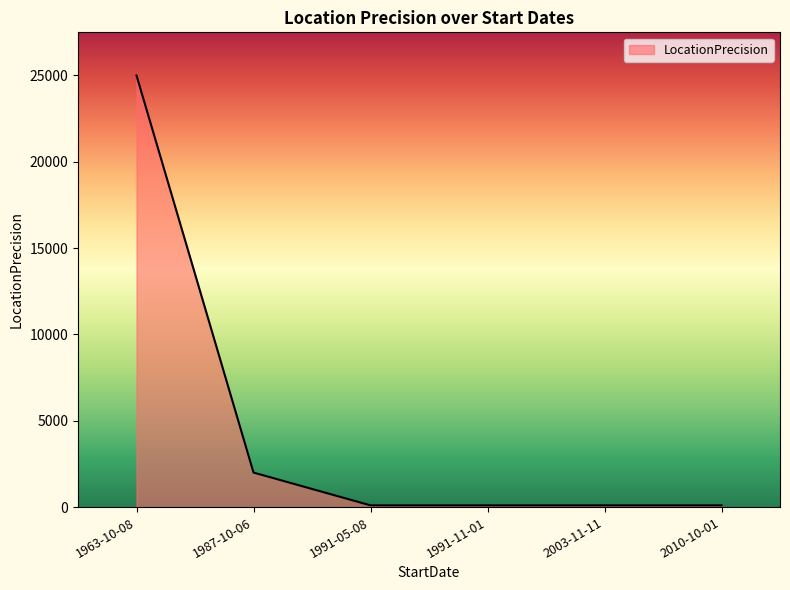

Reading left to right, extract all data points from this chart.

25000	2000	100	100	100	100